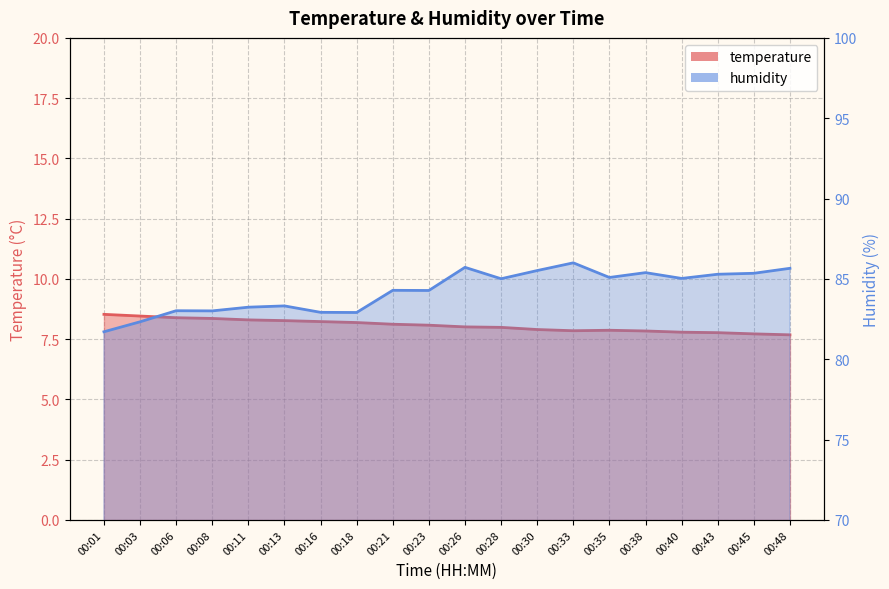

What is the average value of the temperature series?

8.1